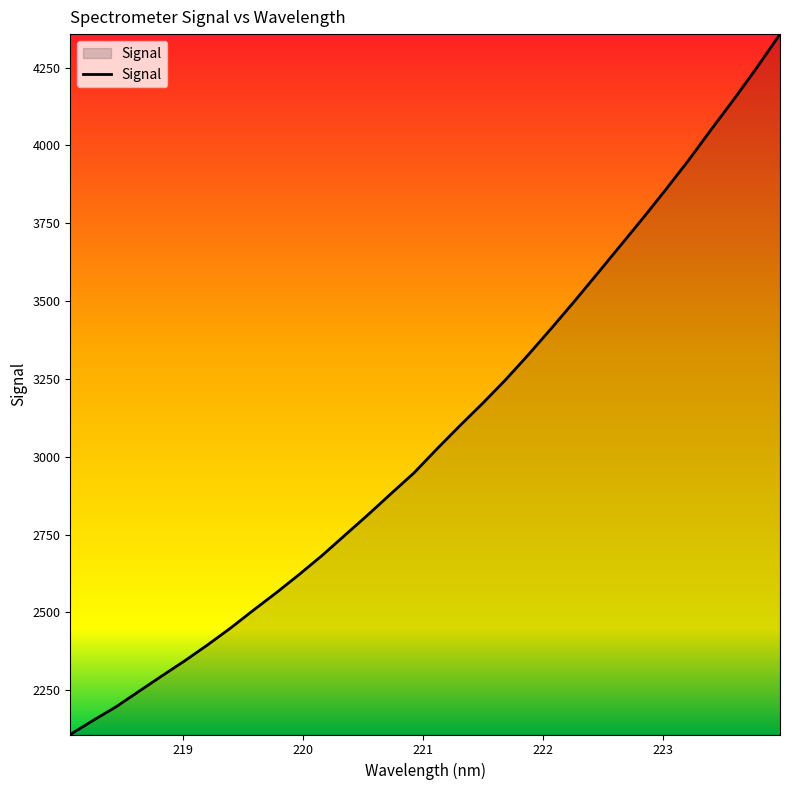

What is the minimum value shown in the chart?

2107.9